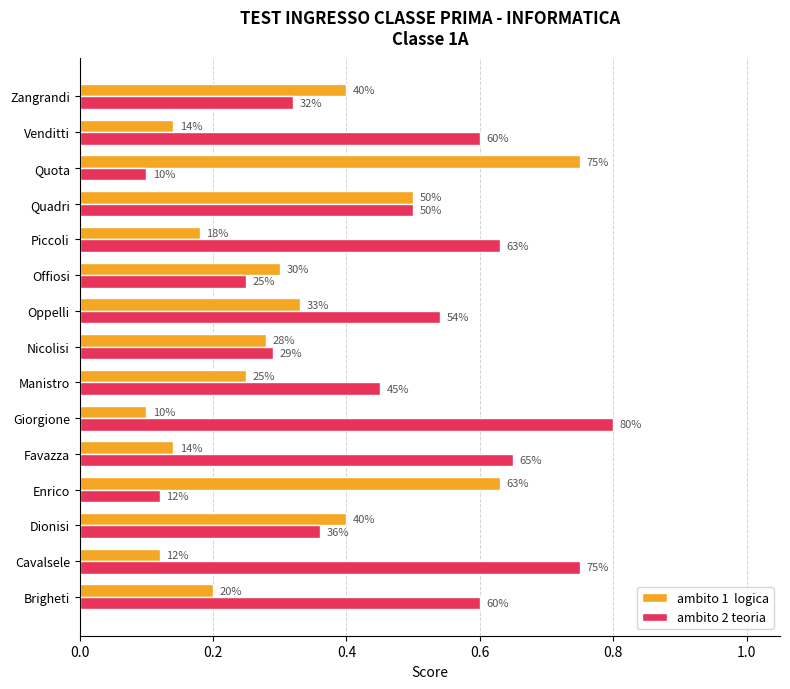

What is the label of the 3rd bar from the right?

Quota